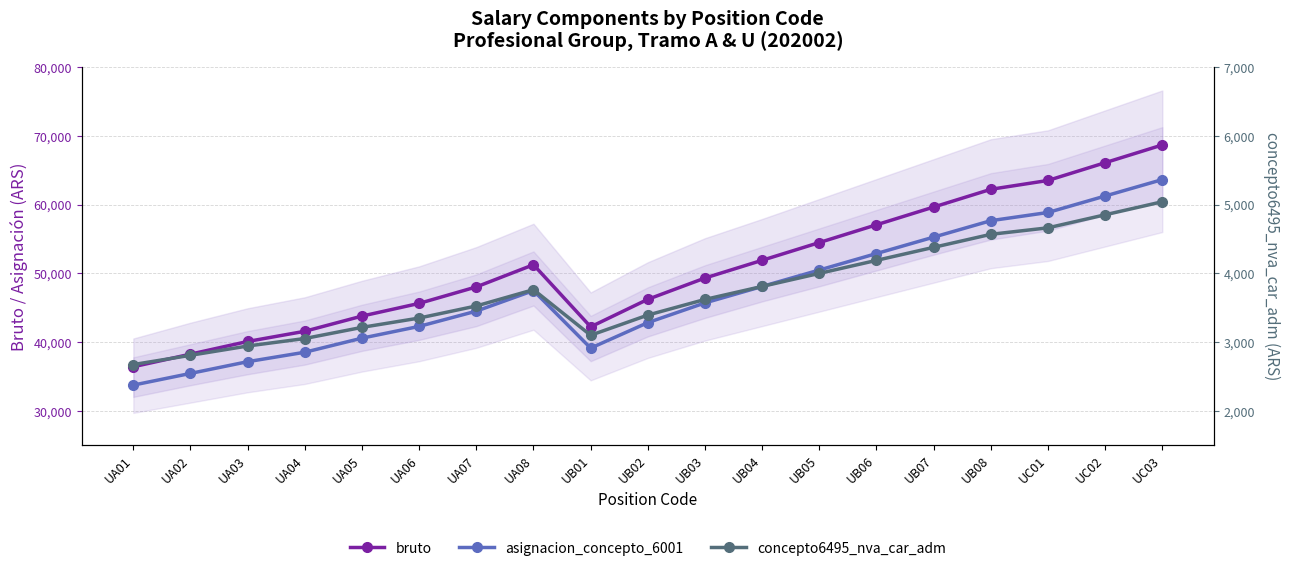

True or false: bruto and asignacion_concepto_6001 cross at least once.

False